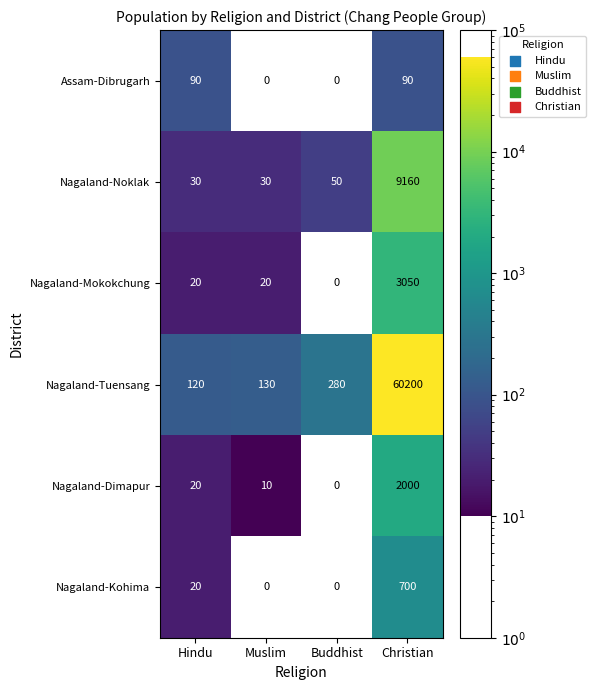

How many categories are shown in the chart?

4